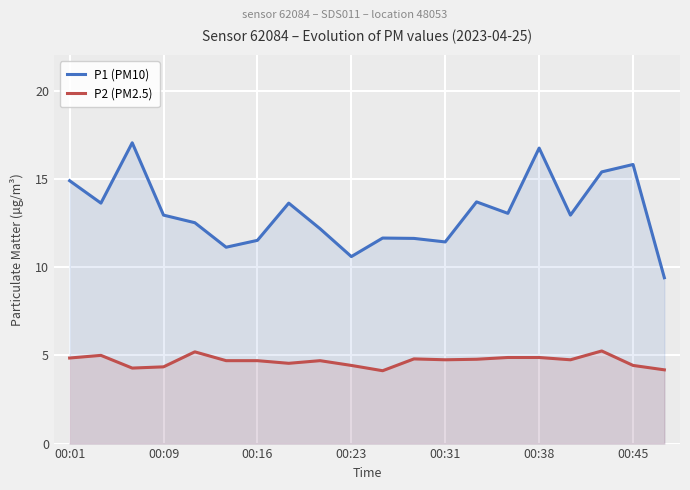

How many series are shown in this chart?

2